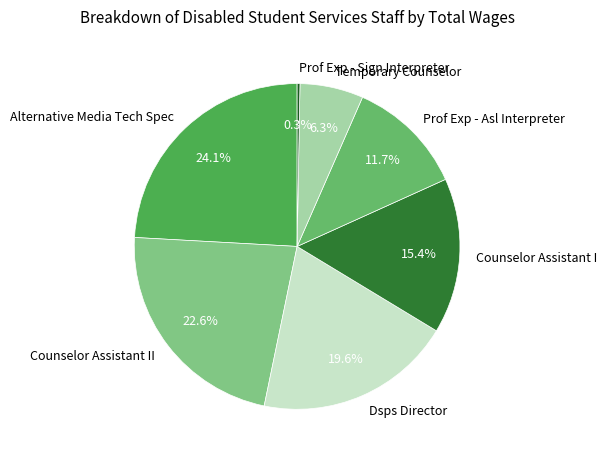

How many segments does this pie chart have?

7